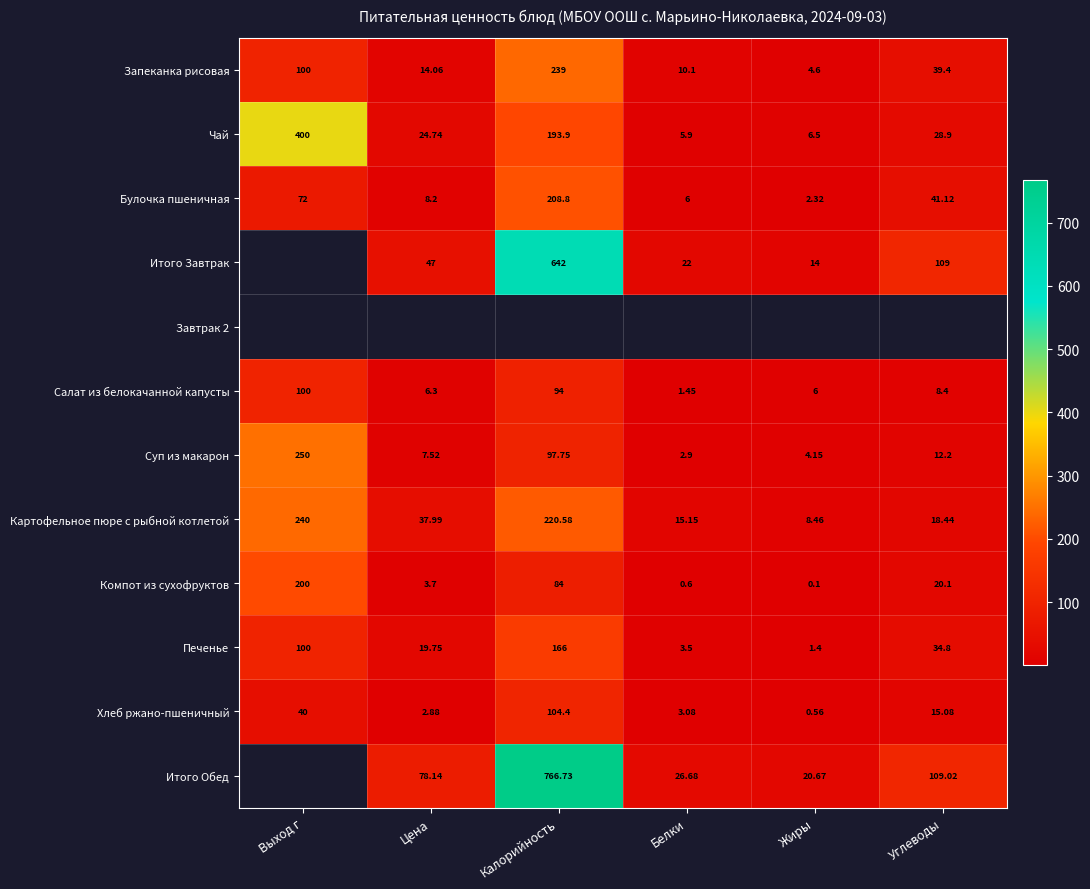

How many data points in Чай are above 28?

3